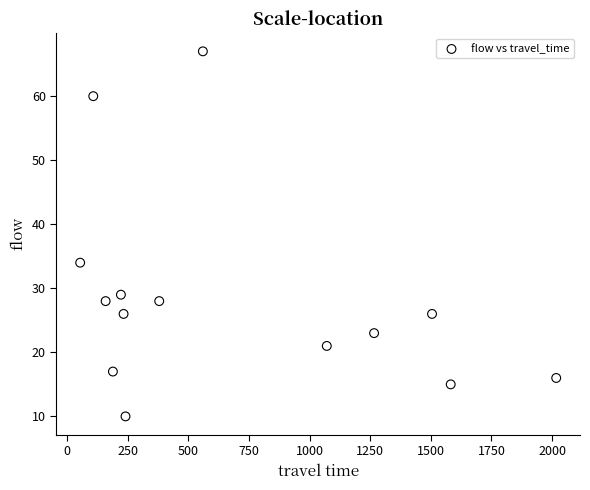

What is the range of Y values (max minus min)?

57